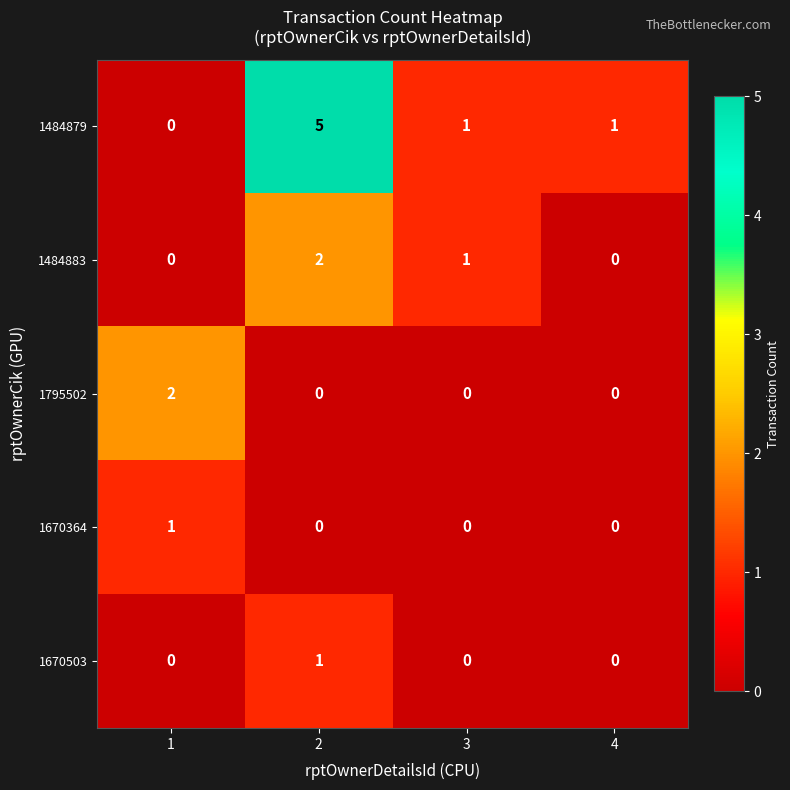

At which category is the sum across all series the highest?

2